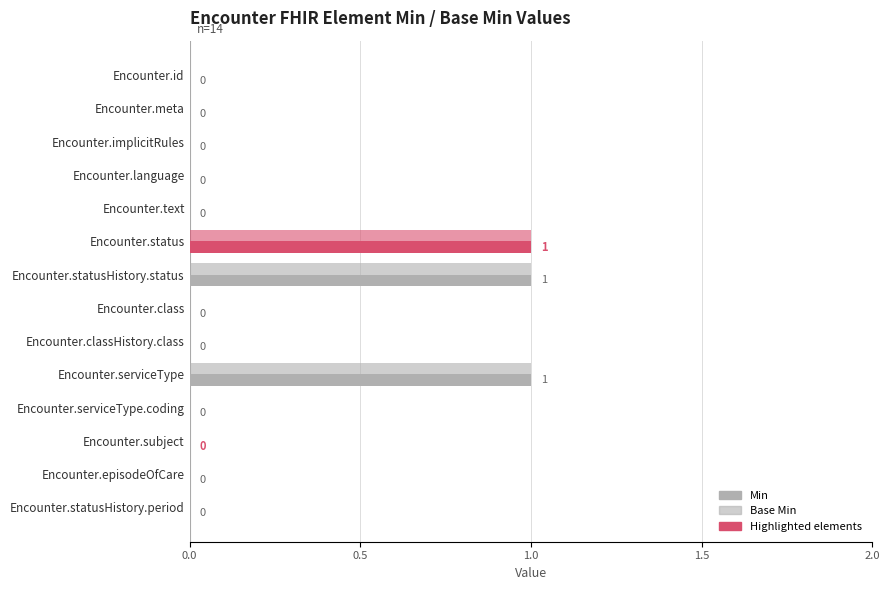

What is the sum of all Base Min values?

3